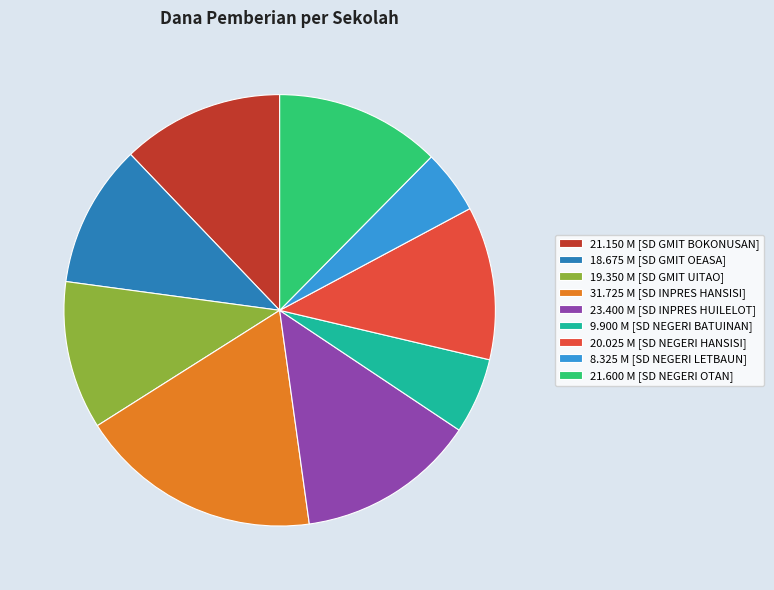

How many slices are in this pie chart?

9